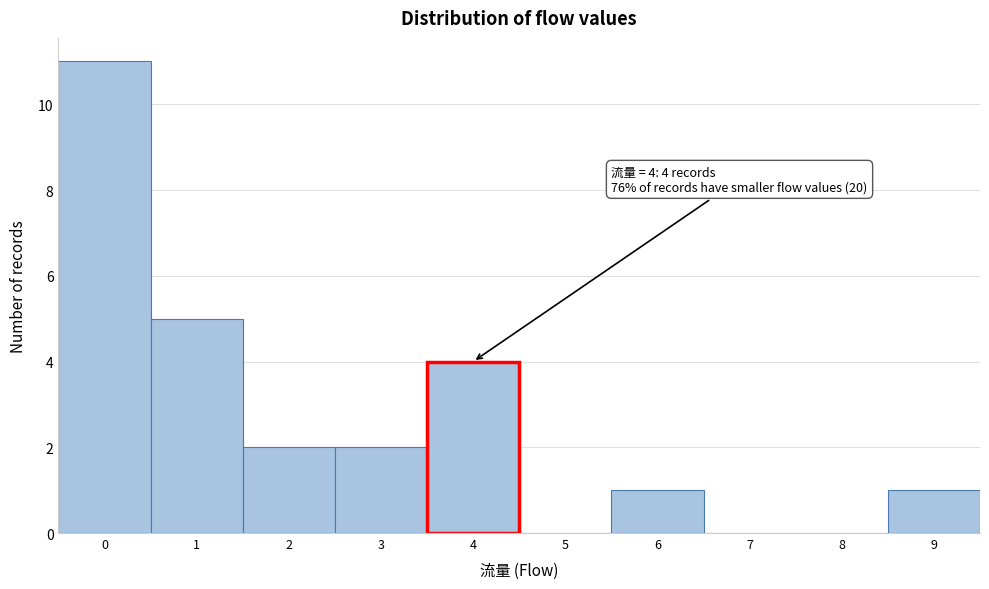

Which range on the x-axis has the tallest bar?

-0.5 to 0.5